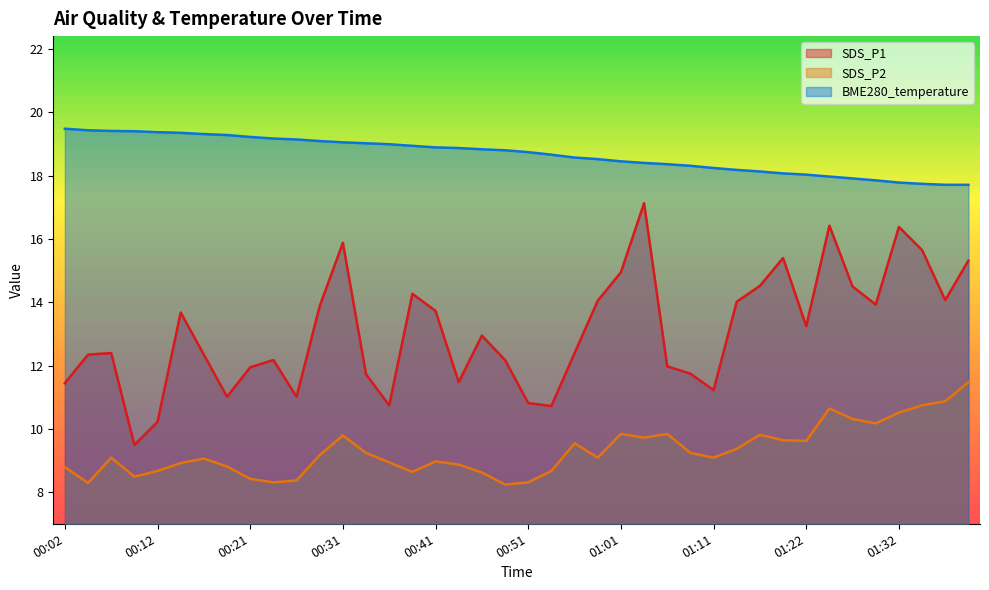

True or false: SDS_P2 has more than 0 interior local peaks.

True